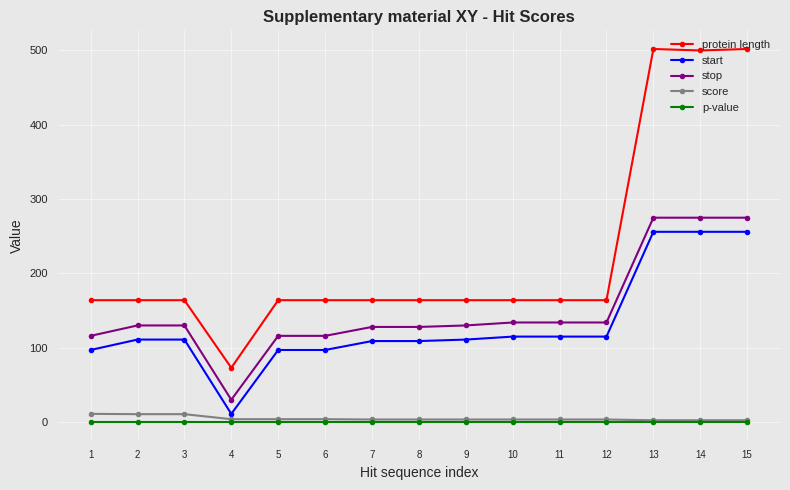

At 2, list the series in order from largest to smallest.

protein length, stop, start, score, p-value